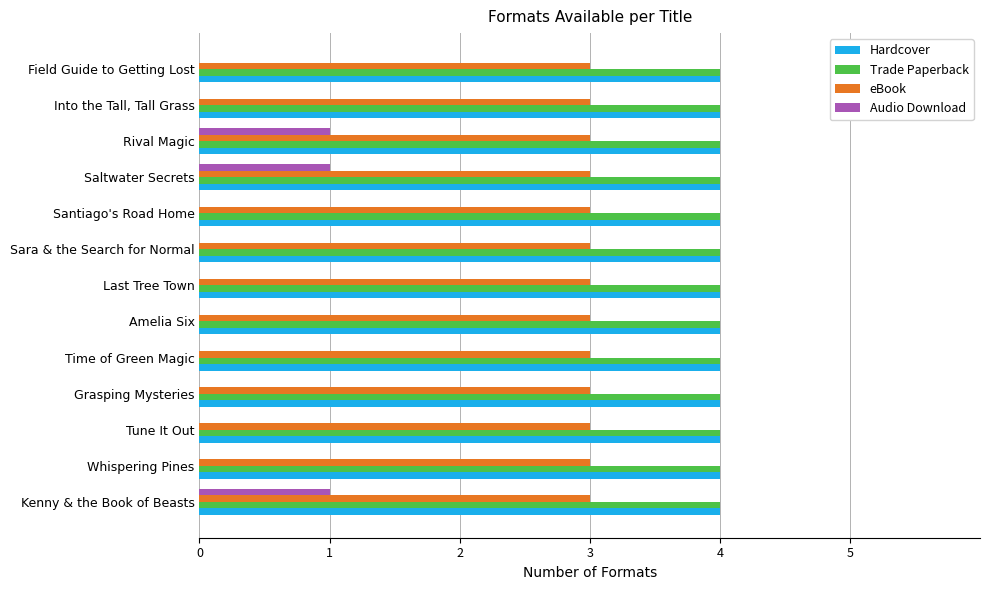

True or false: Audio Download has a value of 1 at Saltwater Secrets.

True